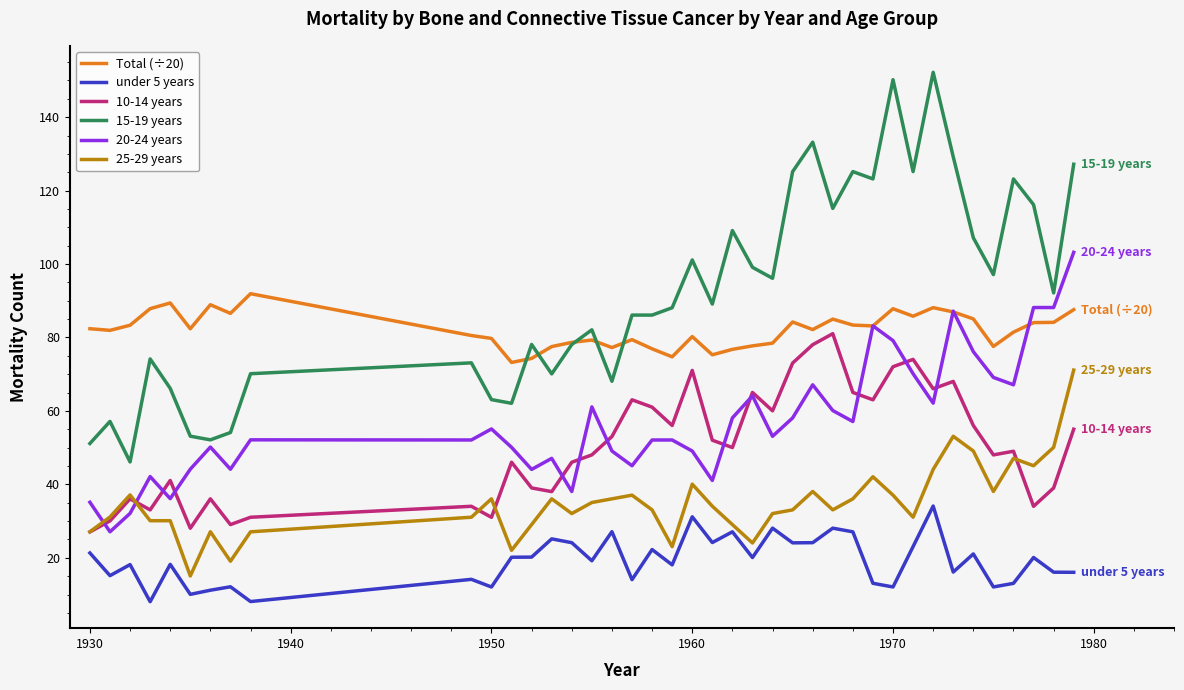

Which series has the largest total across all categories?

15-19 years